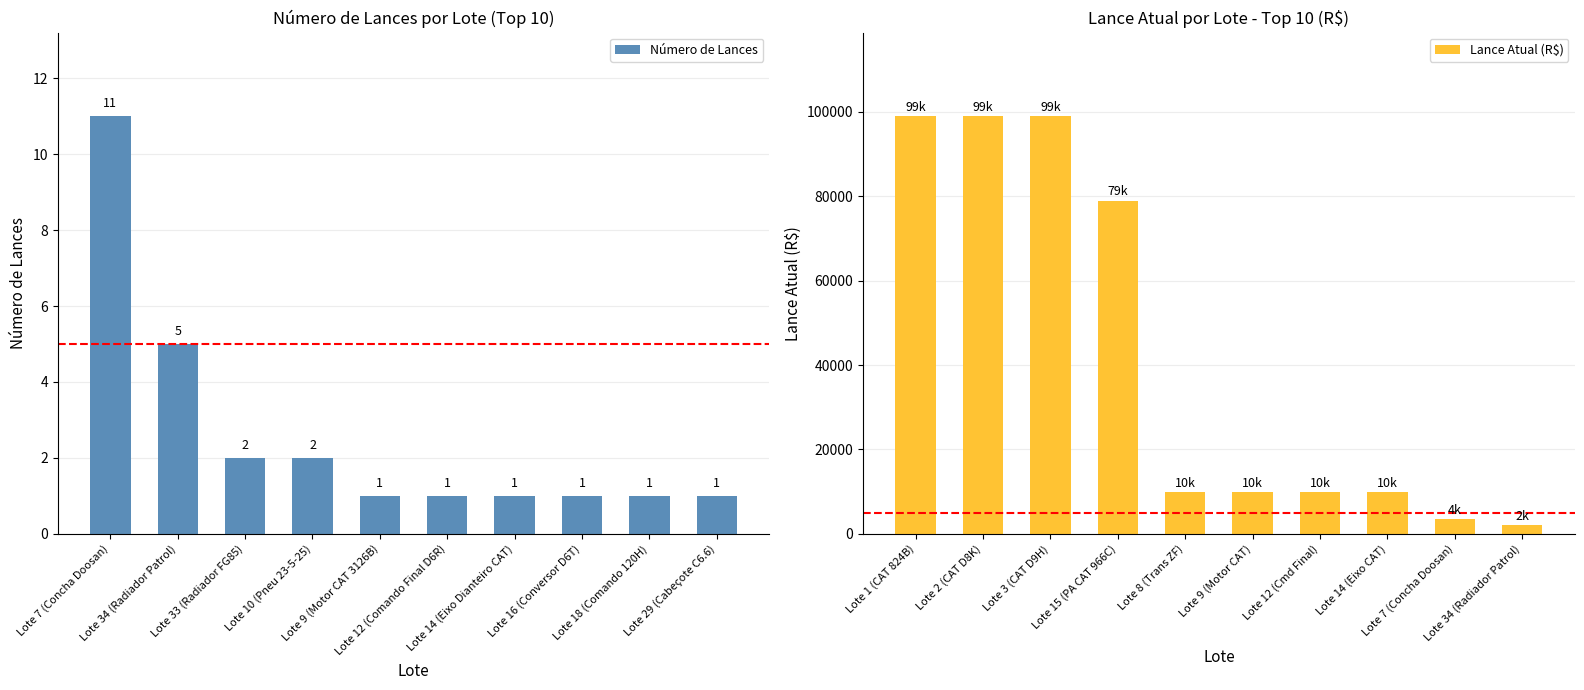

What is the difference between the second highest and second lowest values in the Lance Atual (R$) series?

95500